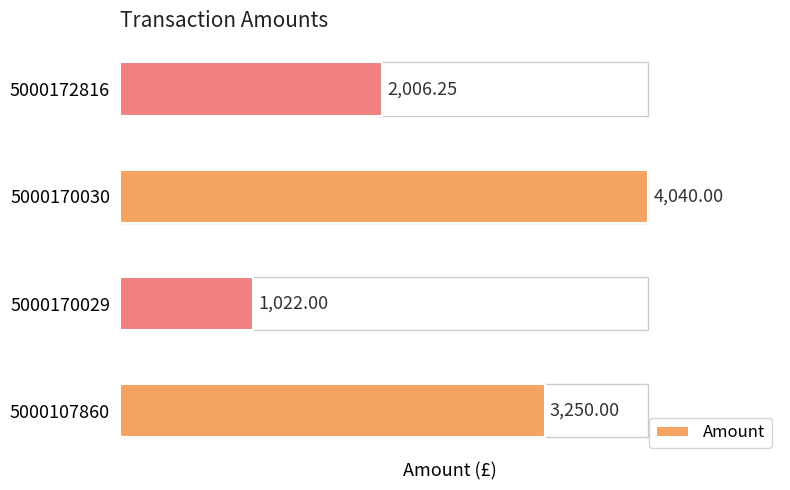

What is the average value?

2579.6